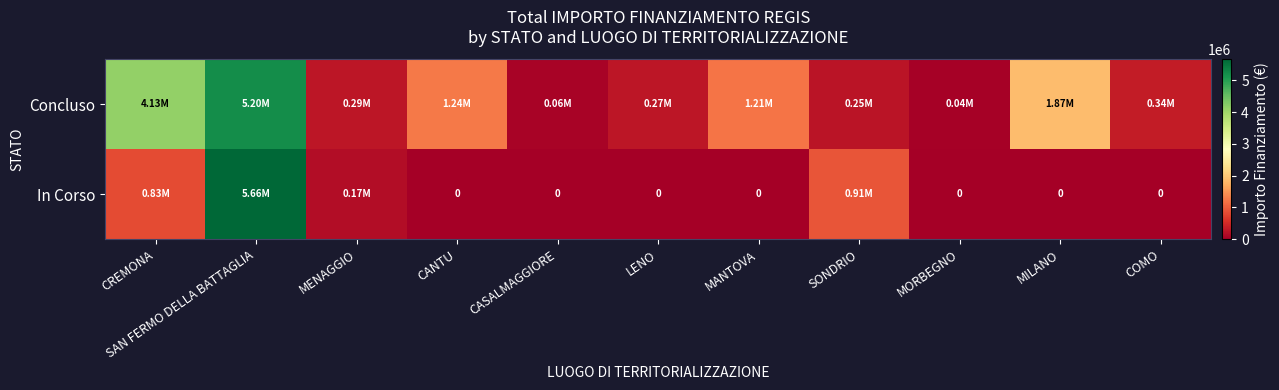

The In Corso series shows 3107355.9 at MORBEGNO. True or false?

False